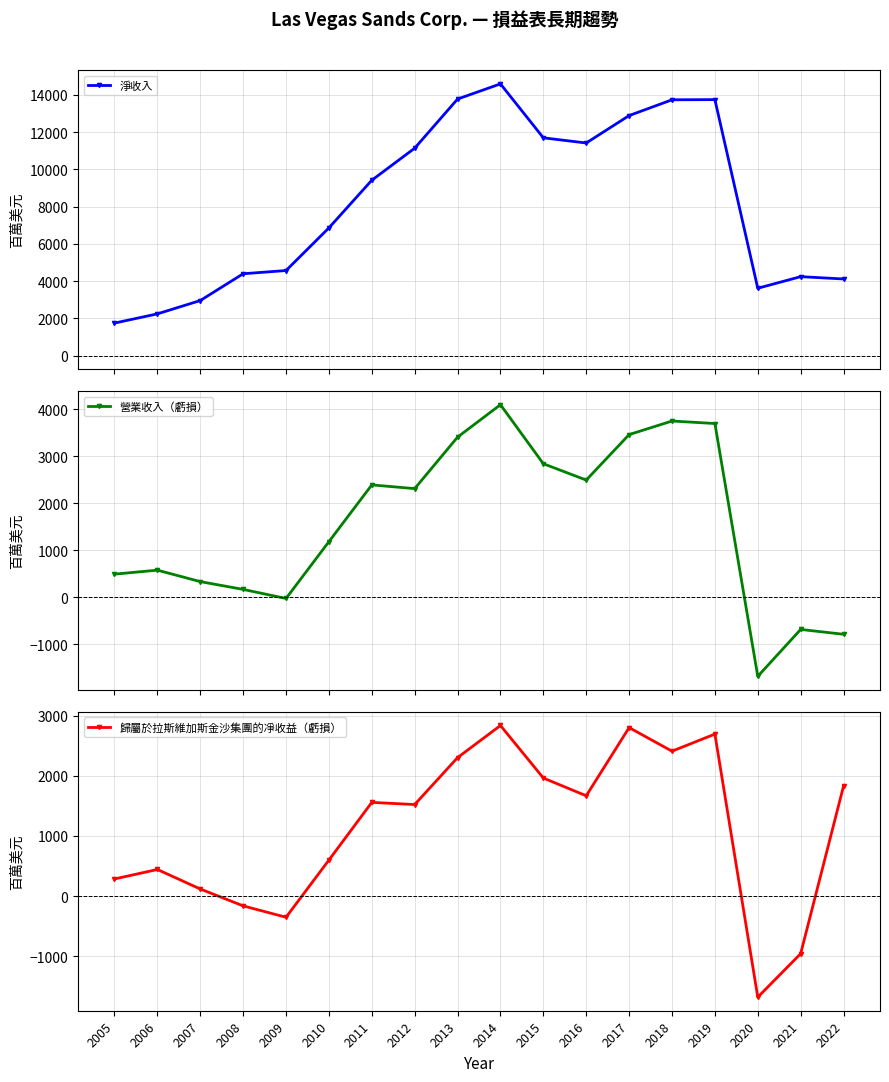

At 2015, list the series in order from largest to smallest.

淨收入, 營業收入（虧損）, 歸屬於拉斯維加斯金沙集團的凈收益（虧損）